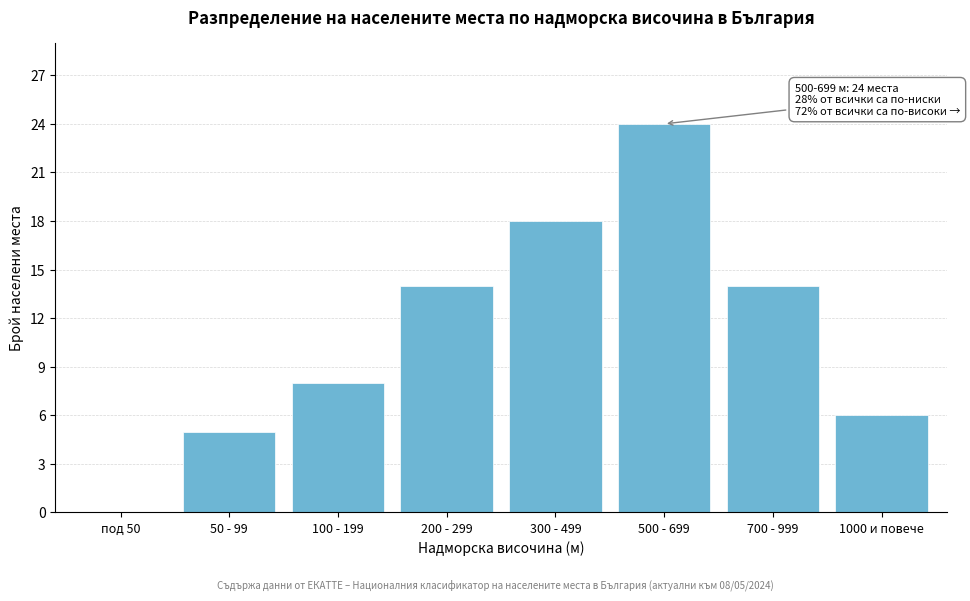

Reading left to right, list all the values displayed in this chart.

под 50=0	50 - 99=5	100 - 199=8	200 - 299=14	300 - 499=18	500 - 699=24	700 - 999=14	1000 и повече=6